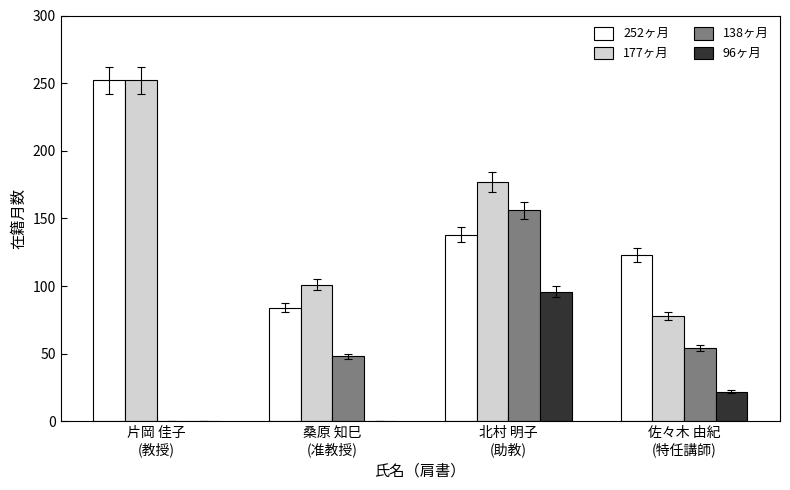

What is the maximum value shown in the chart?

252